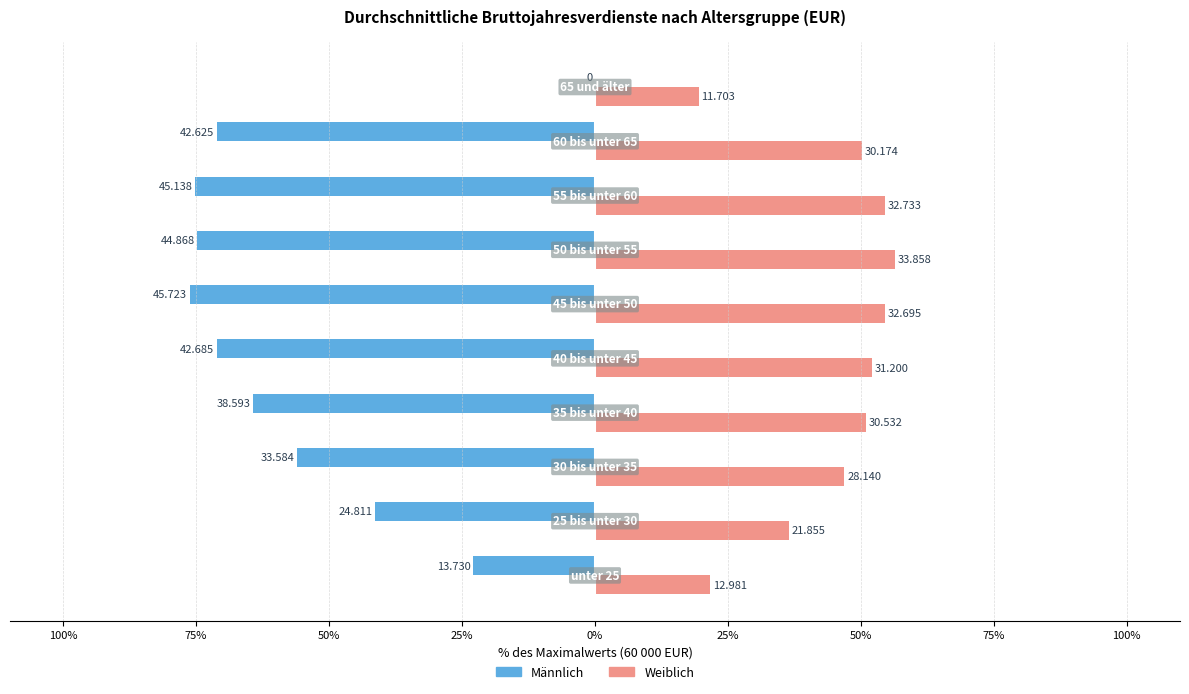

What are all the series names shown in the legend?

Männlich, Weiblich